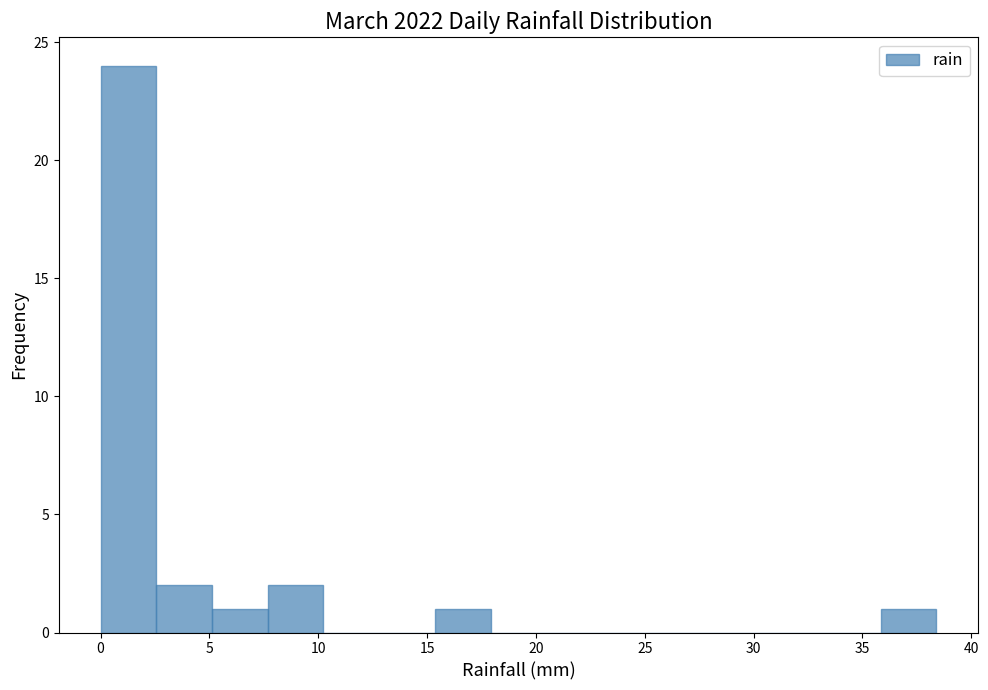

Which range on the x-axis has the tallest bar?

0.0 to 2.5